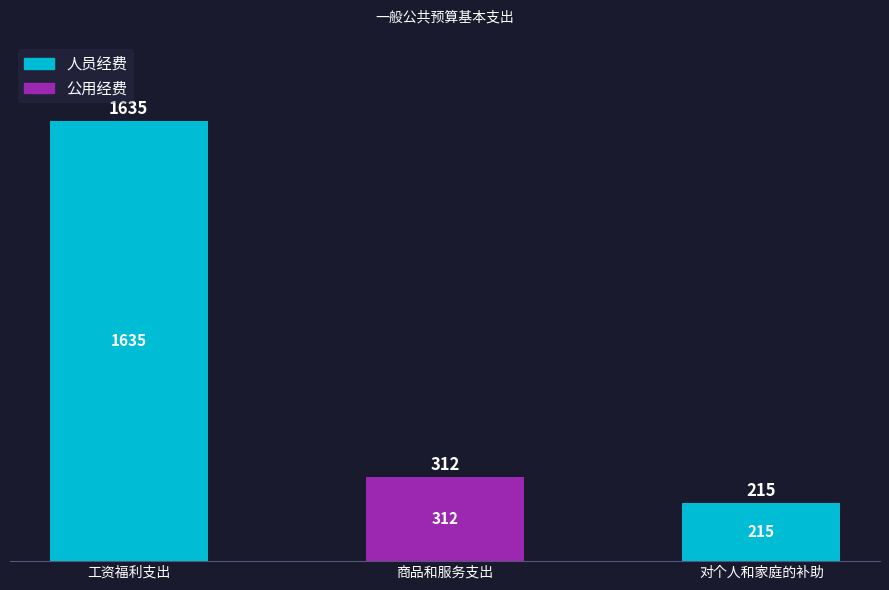

Count the number of data series in this chart.

2